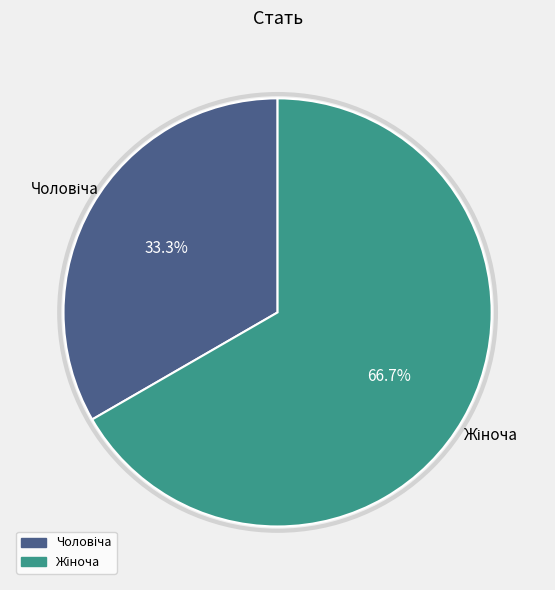

How many segments does this pie chart have?

2